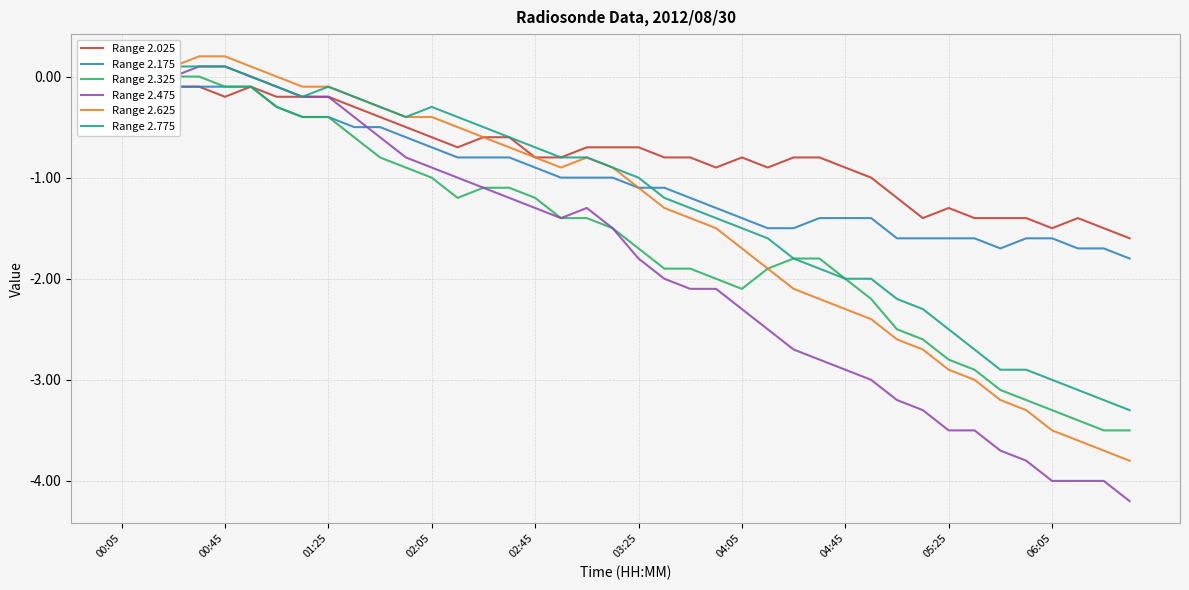

List the series in order of their peak value, lowest first.

Range 2.025, Range 2.175, Range 2.325, Range 2.475, Range 2.775, Range 2.625